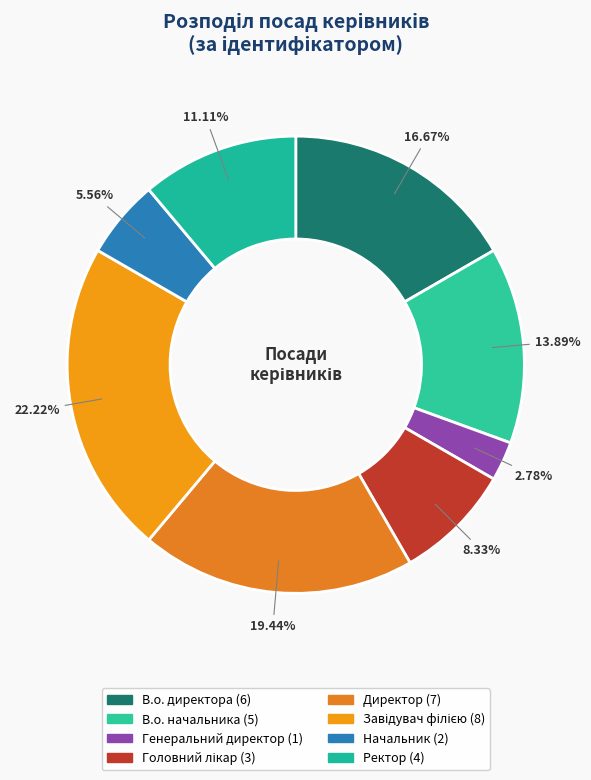

The Завідувач філією slice represents 22% of the pie. True or false?

True